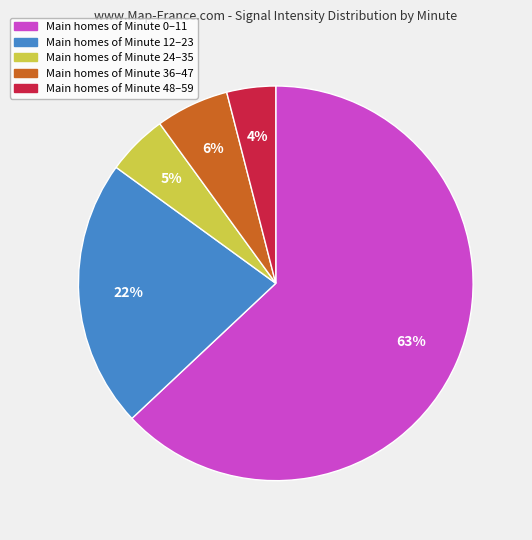

Is there any slice that represents more than half of the pie?

Yes